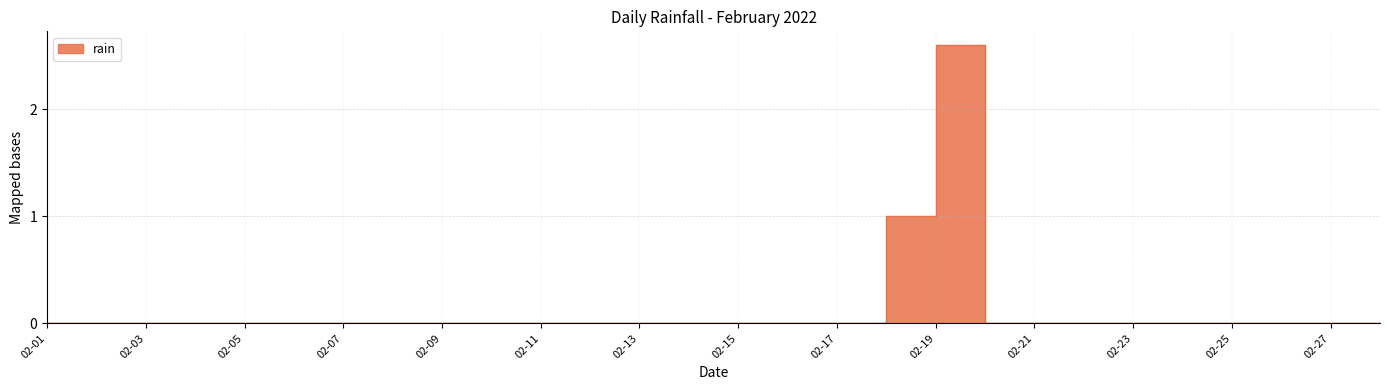

How many points are higher than both their immediate neighbors (excluding endpoints)?

1